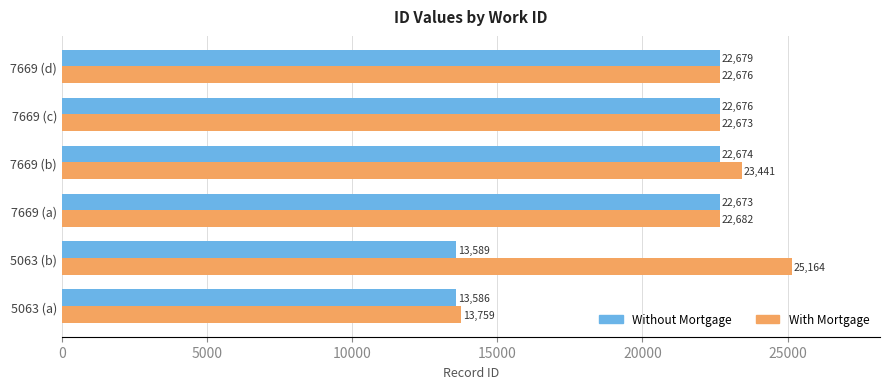

Which series changed the most between 5063 (a) and 7669 (b)?

With Mortgage